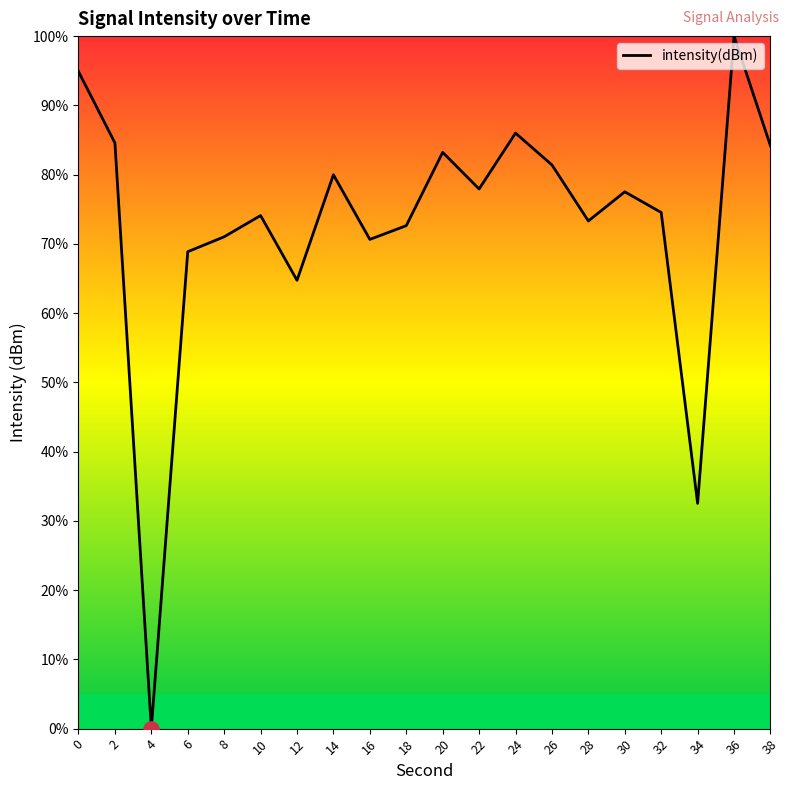

Approximately how many times larger is the value at 14 compared to 22?

1.0